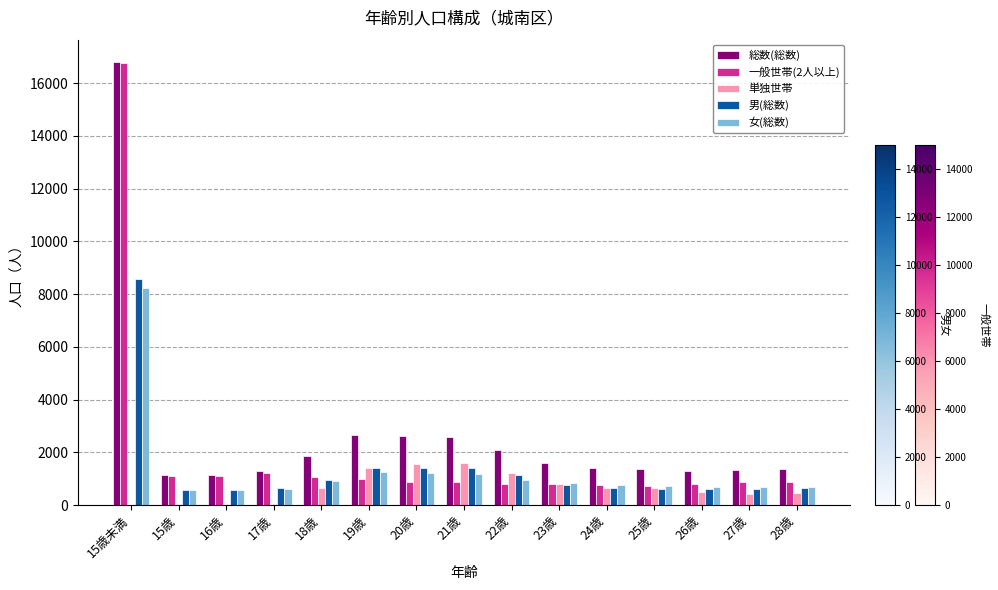

What is the maximum value for 女(総数)?

8219